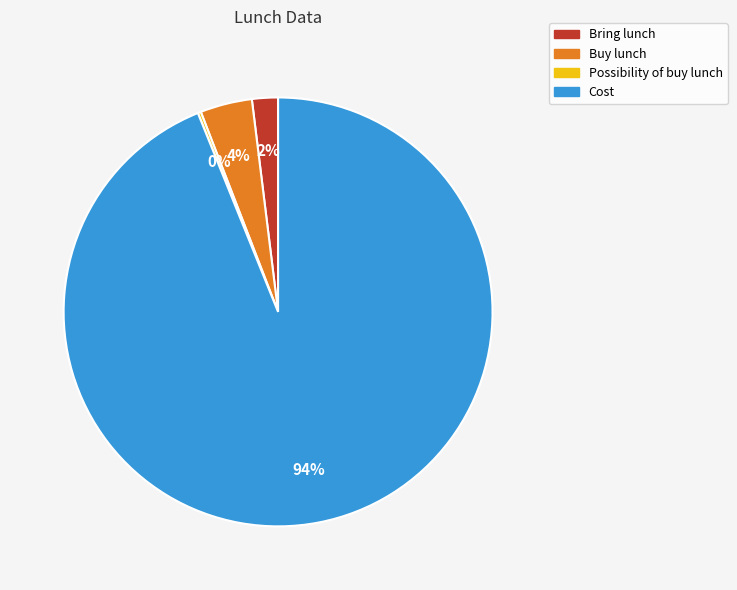

Between Bring lunch and Buy lunch, which is larger?

Buy lunch